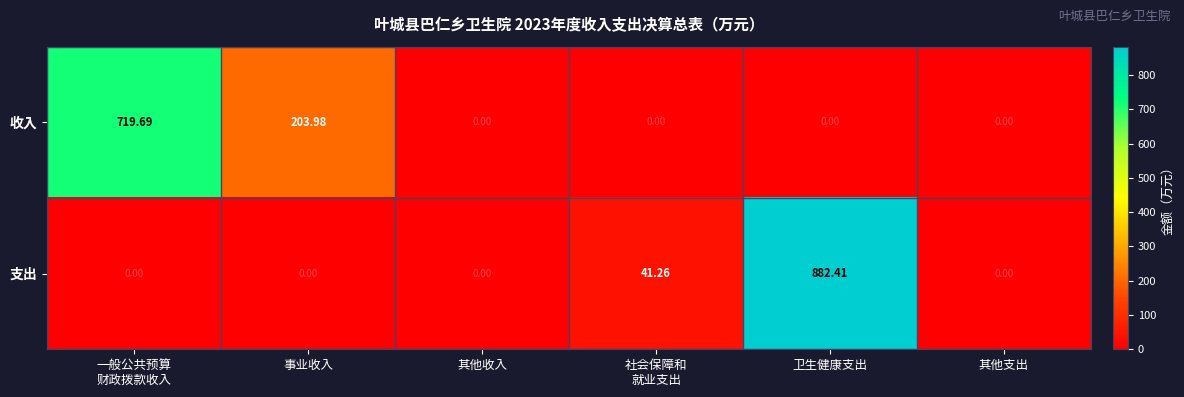

How many data points does each series have?

6